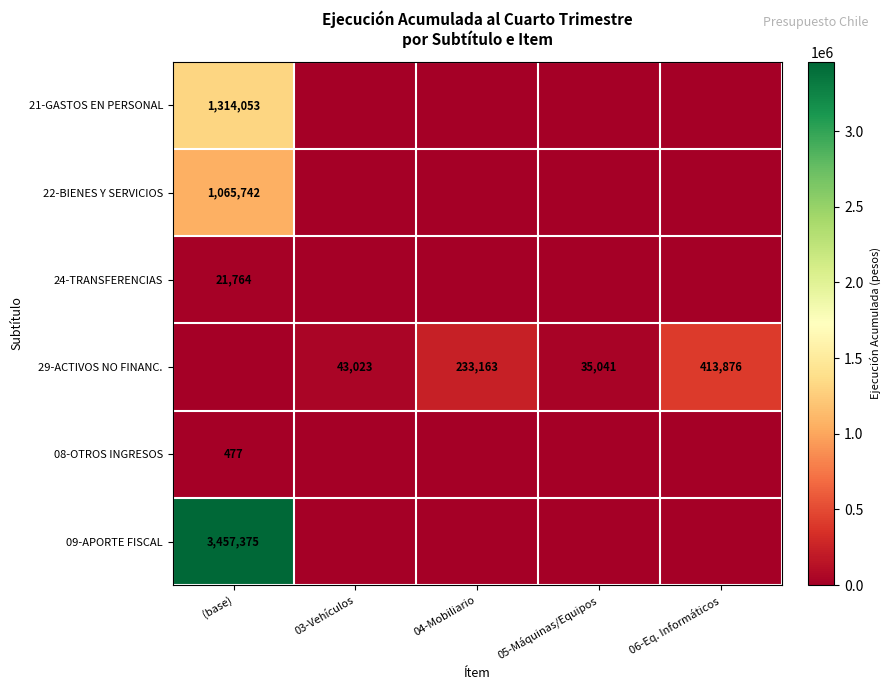

The value of 09-APORTE FISCAL at (base) is 5121643. True or false?

False